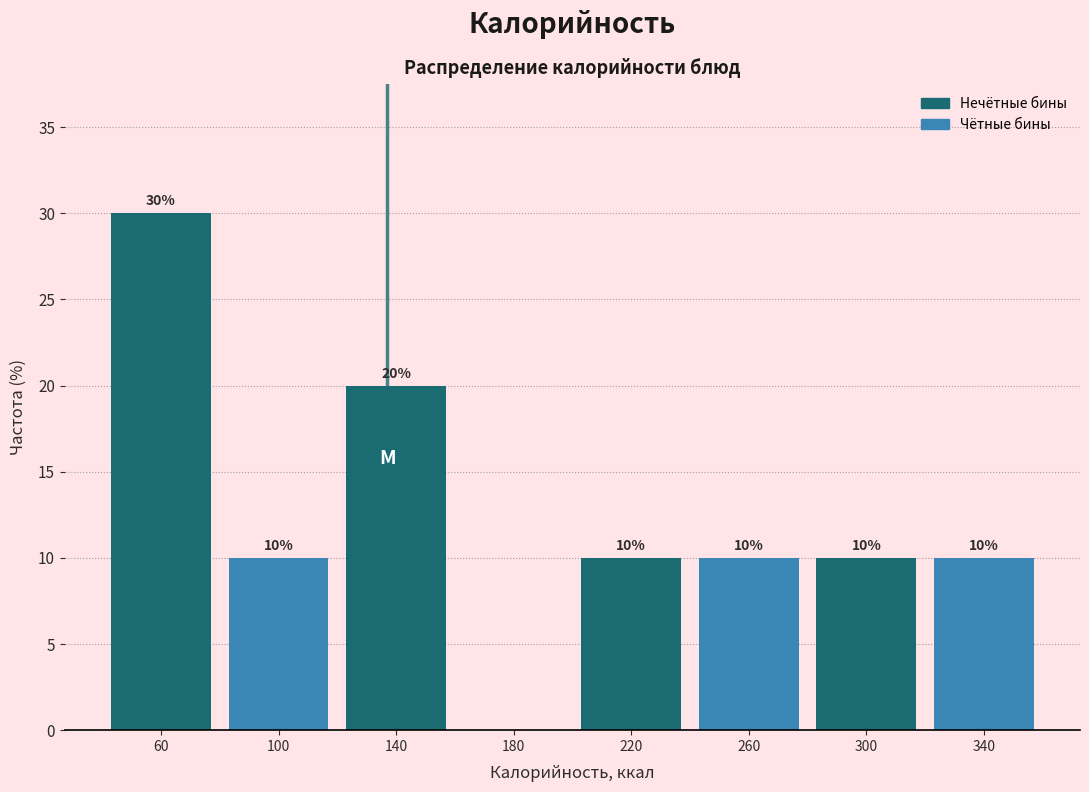

Over which range of the x-axis is the bar tallest?

40 to 80